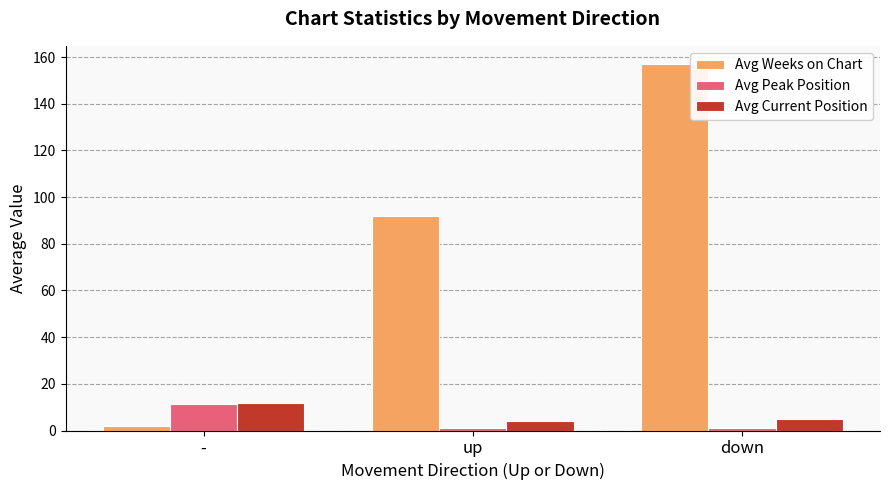

What is the sum of the Avg Weeks on Chart values at - and up?

93.8